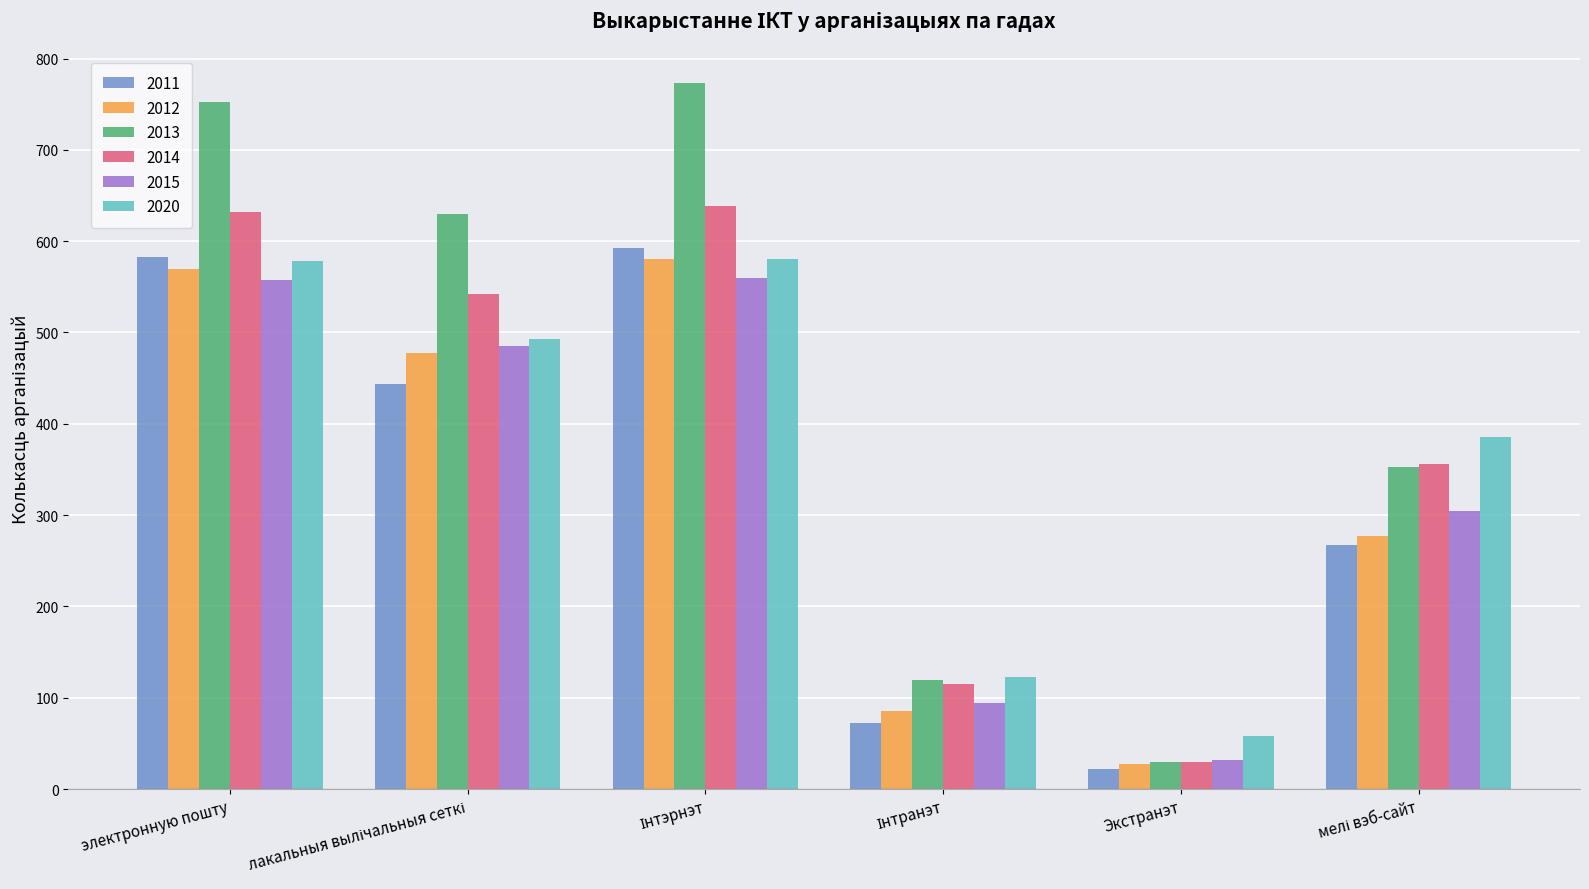

Read the 2012 value at Экстранэт, to the nearest 10.

30